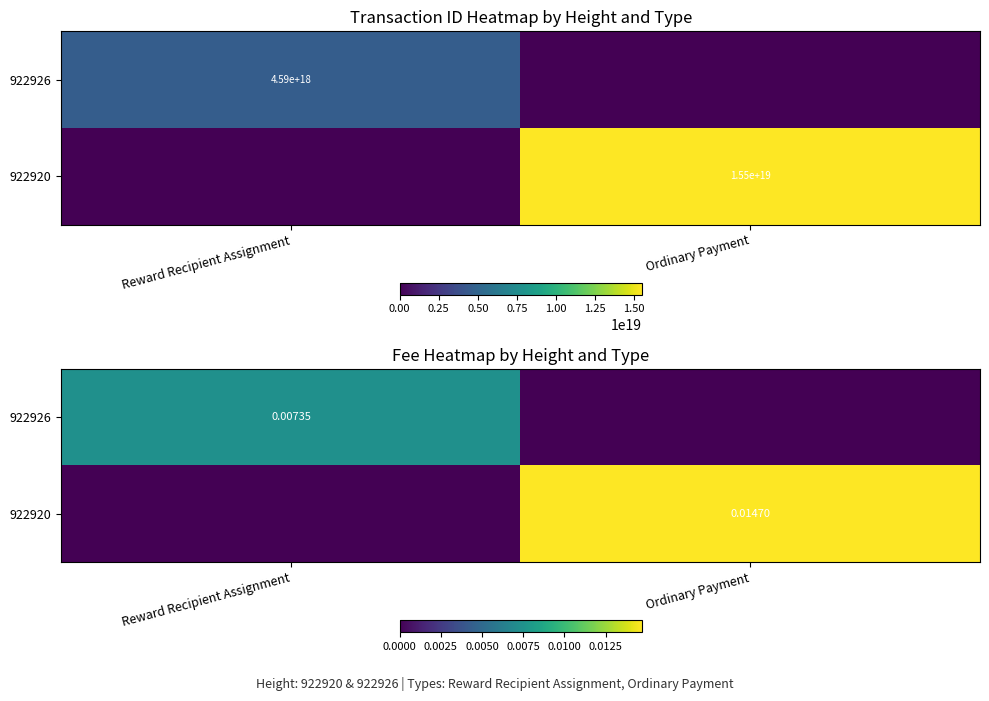

True or false: 922920 has a value of 0.0 at Ordinary Payment.

True